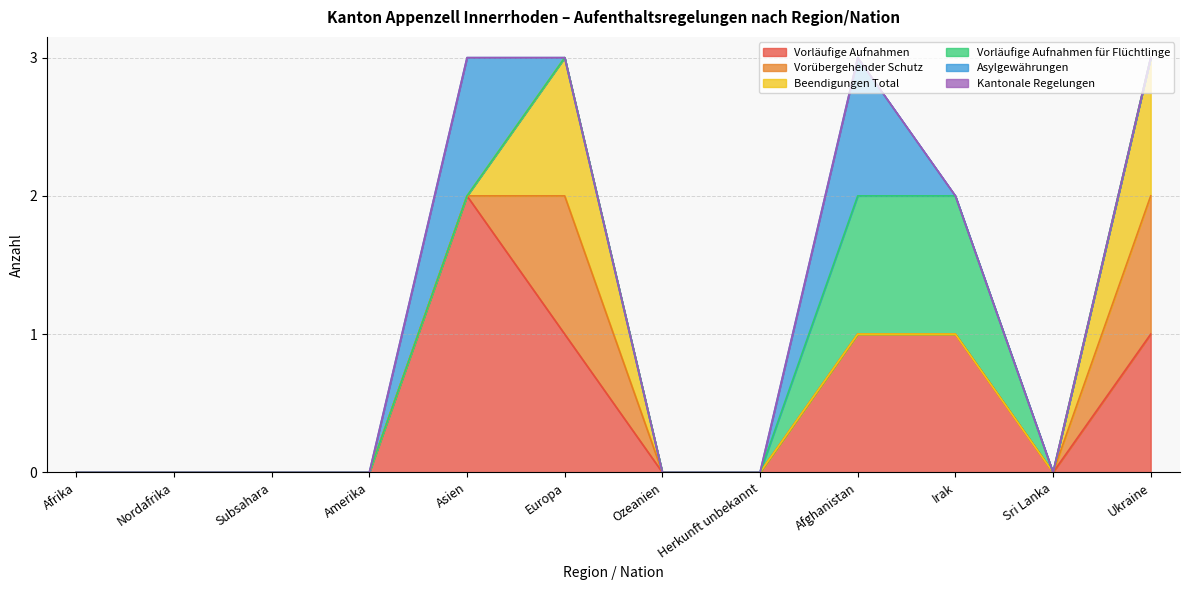

In Vorläufige Aufnahmen, how many points are lower than both neighbors (excluding endpoints)?

1